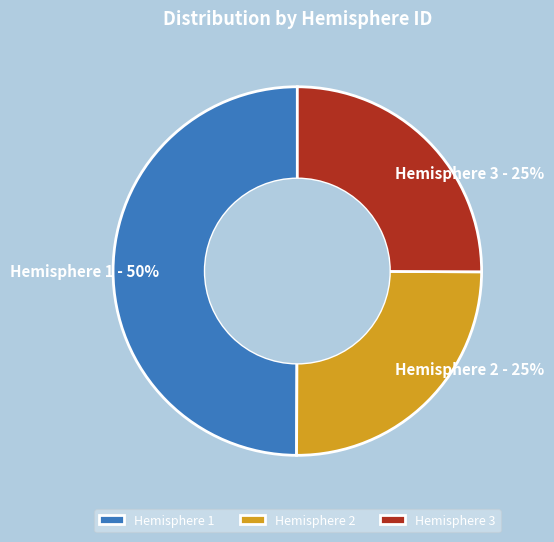

Which slice is the largest?

Hemisphere 1